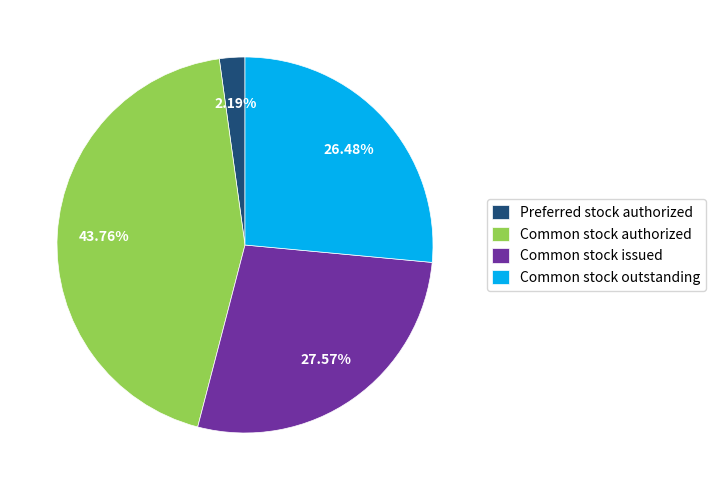

To the nearest percent, what is the average slice percentage?

25%